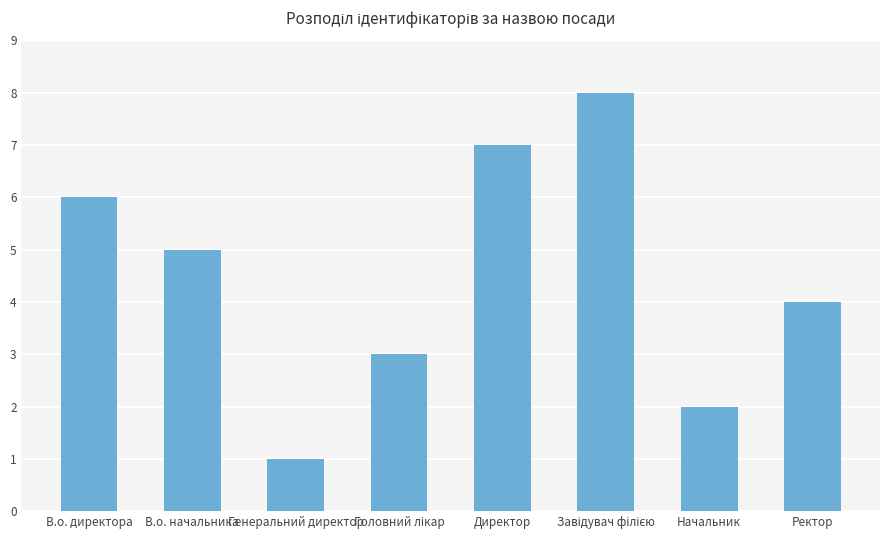

Which label corresponds to the smallest value in the chart?

Генеральний директор